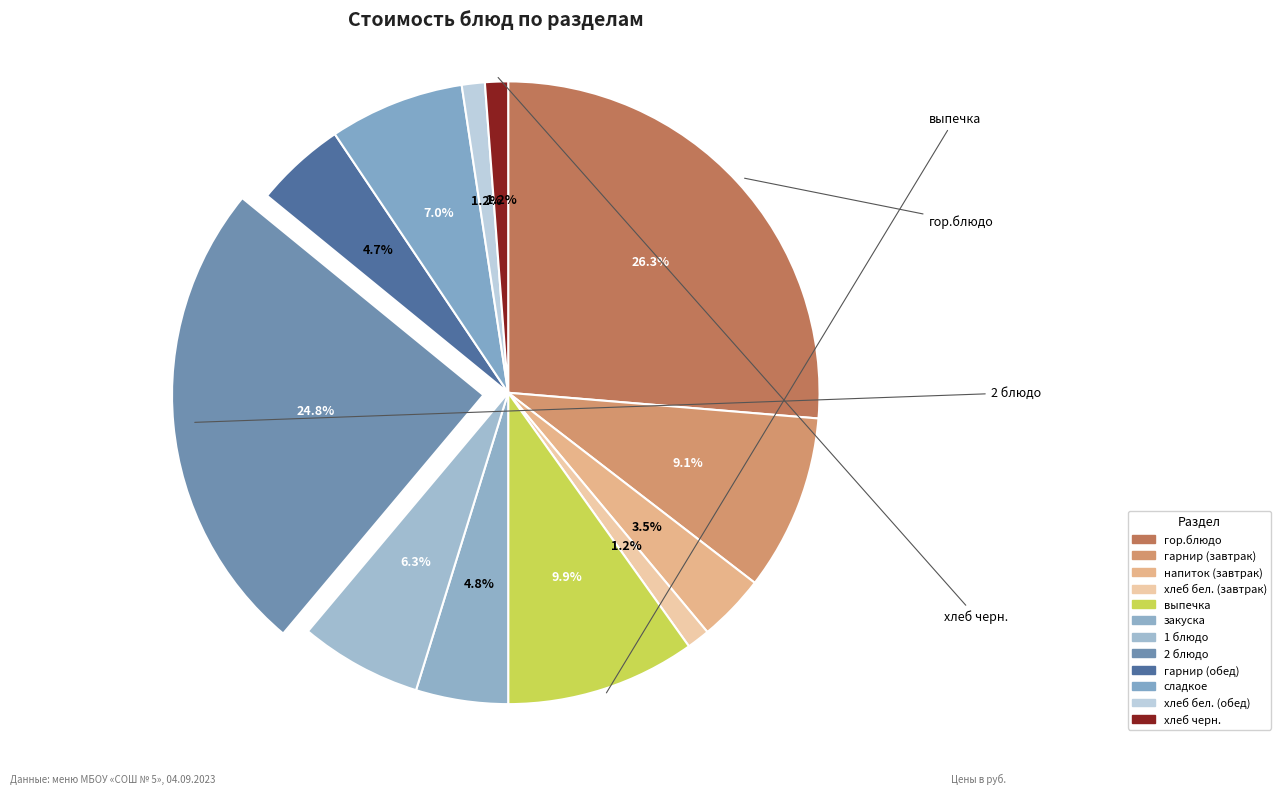

Is there any slice that represents more than half of the pie?

No